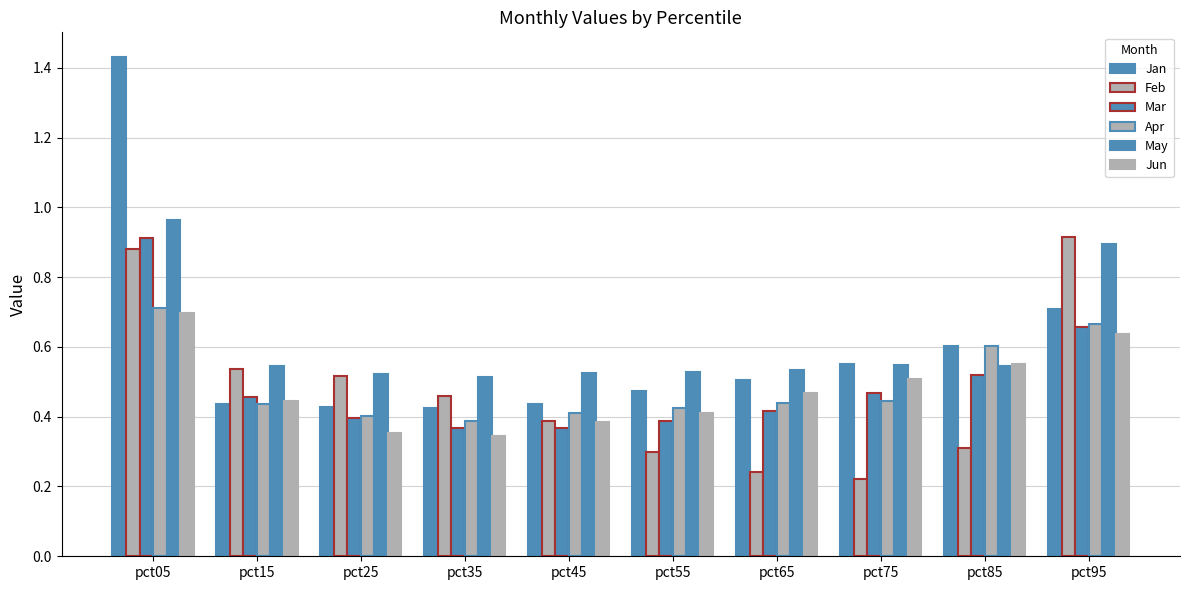

Which series has the largest total across all categories?

May